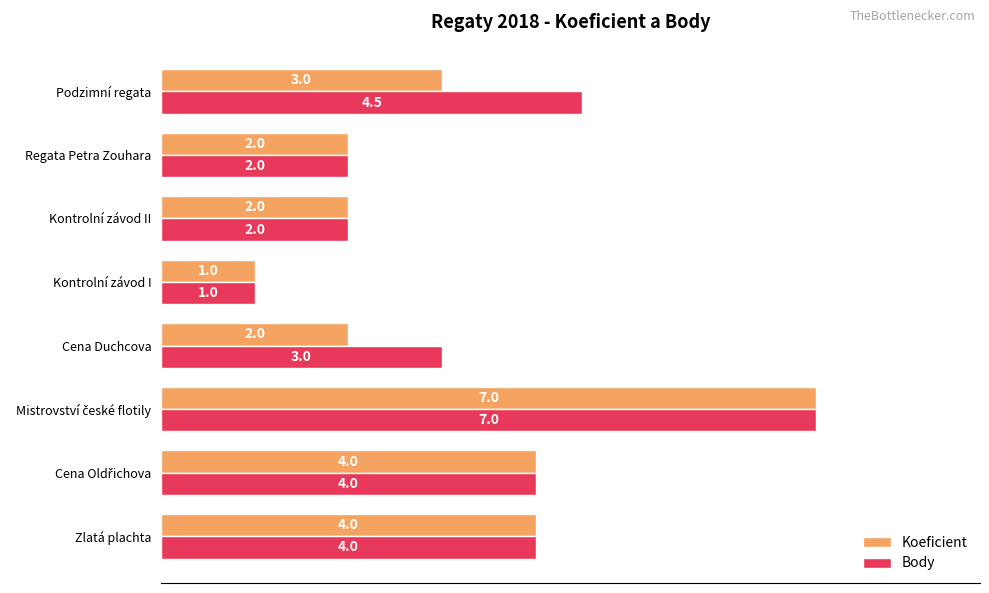

Rank the series by their average value, from highest to lowest.

Body, Koeficient